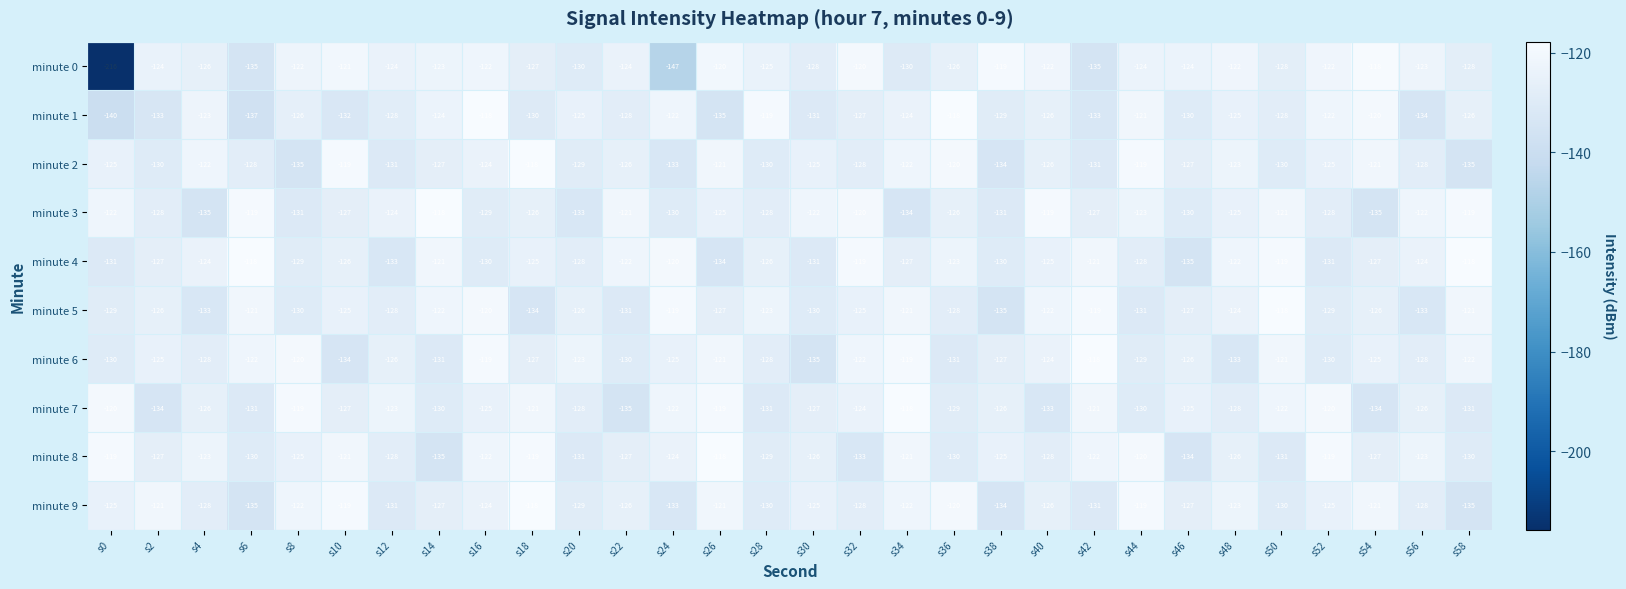

At which label does minute 8 first exceed -126?

s0